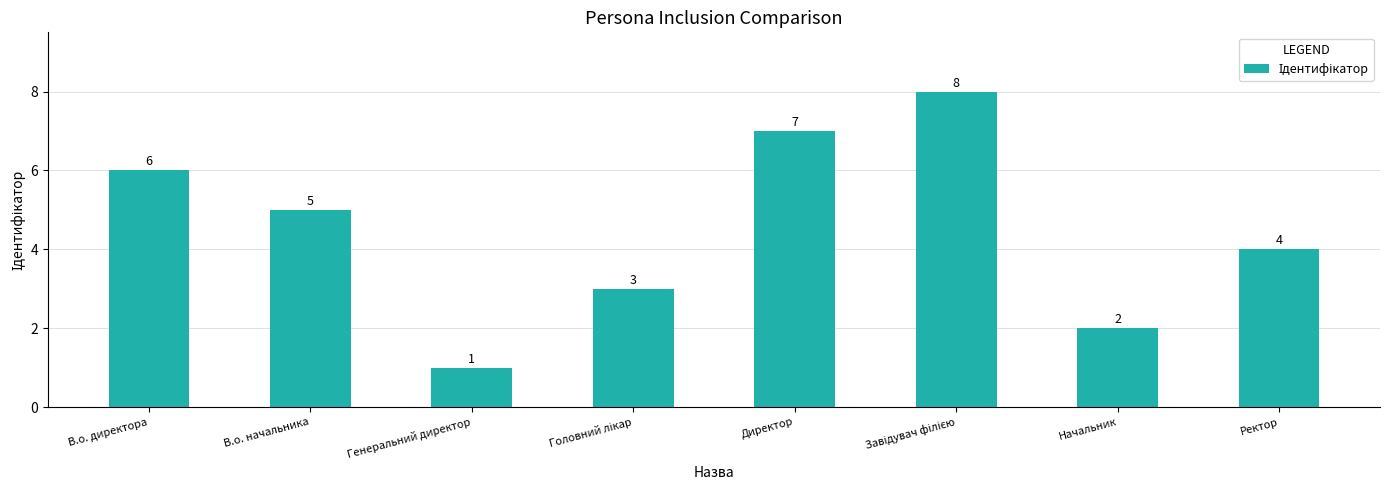

What is the label of the 1st bar from the left?

В.о. директора